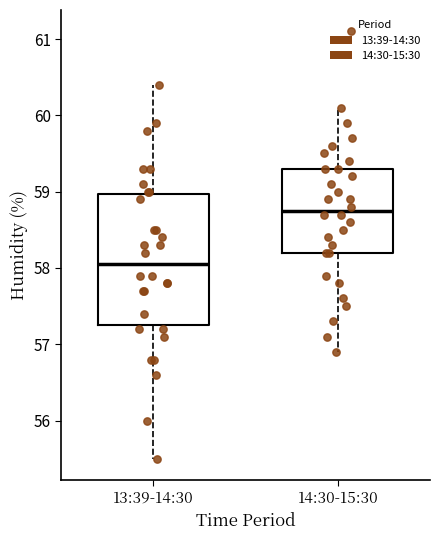

Where is the upper edge of the box for 14:30-15:30 on the y-axis? The values are not printed on the chart, so give them approximately, as read against the axis.

59.3